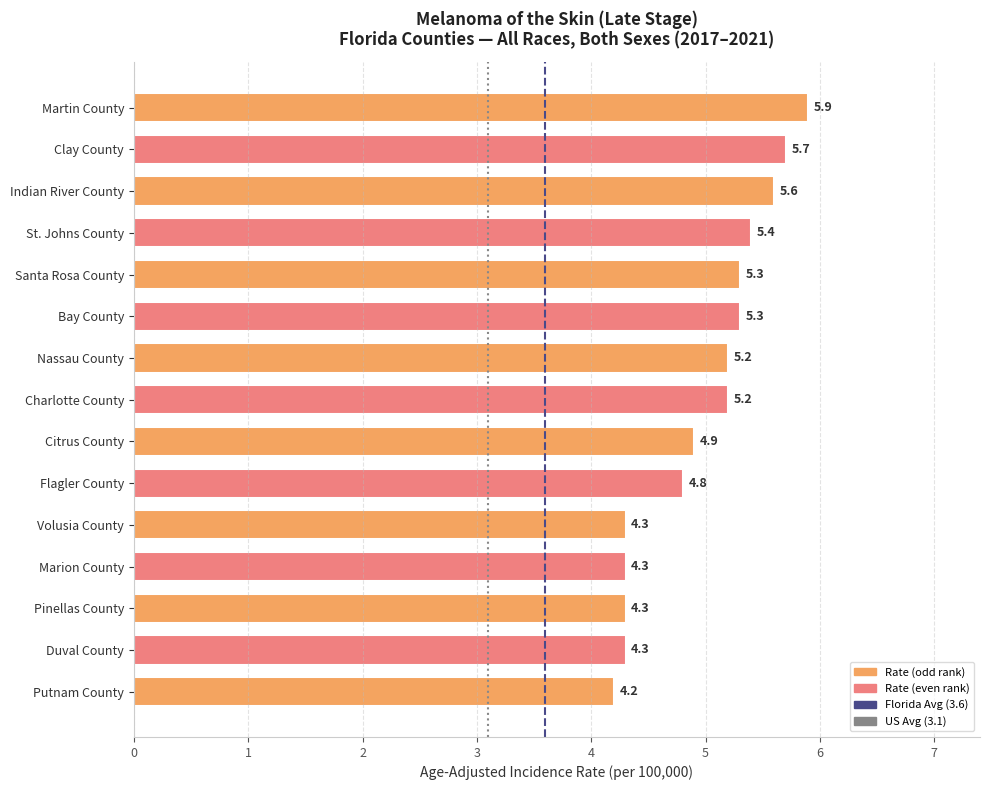

What is the change in value from Bay County to Nassau County?

-0.1